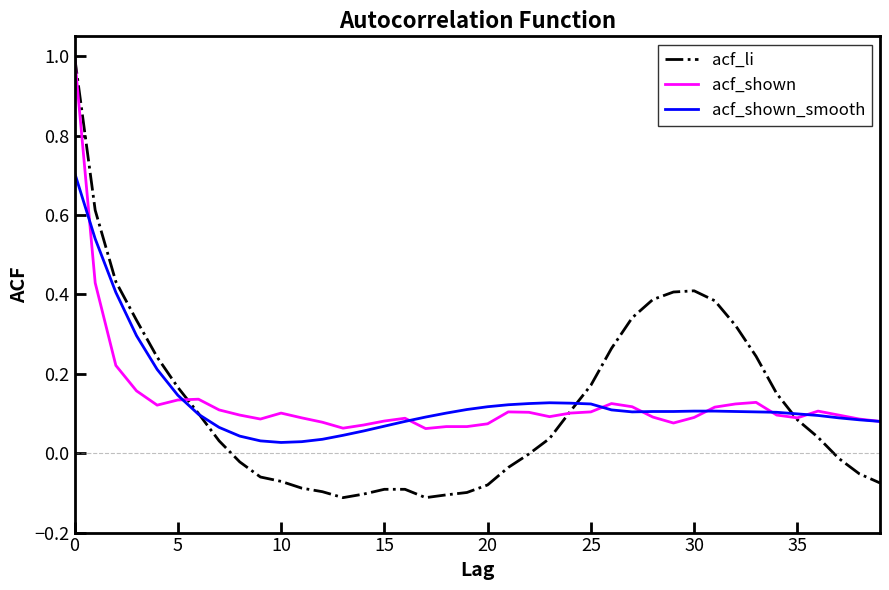

Which series has the widest spread of values?

acf_li